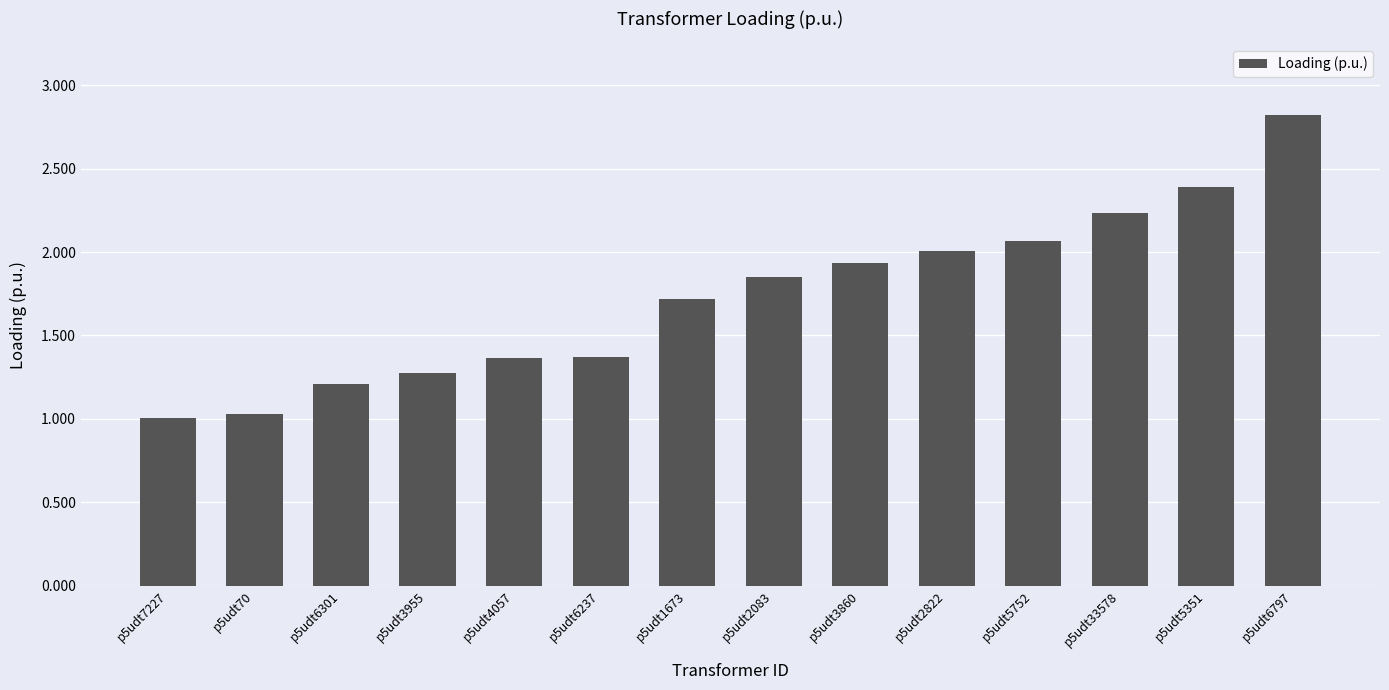

What is the label of the 8th bar from the left?

p5udt2083